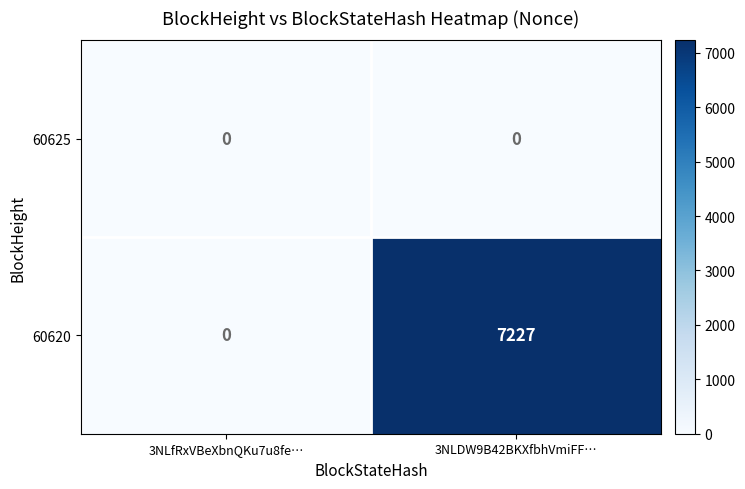

At which category does the chart reach its peak across all series?

3NLDW9B42BKXfbhVmiFF…